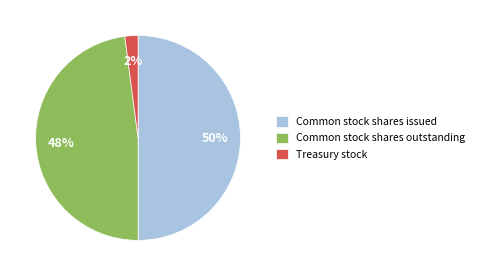

Which has a higher value, Common stock shares issued or Common stock shares outstanding?

Common stock shares issued